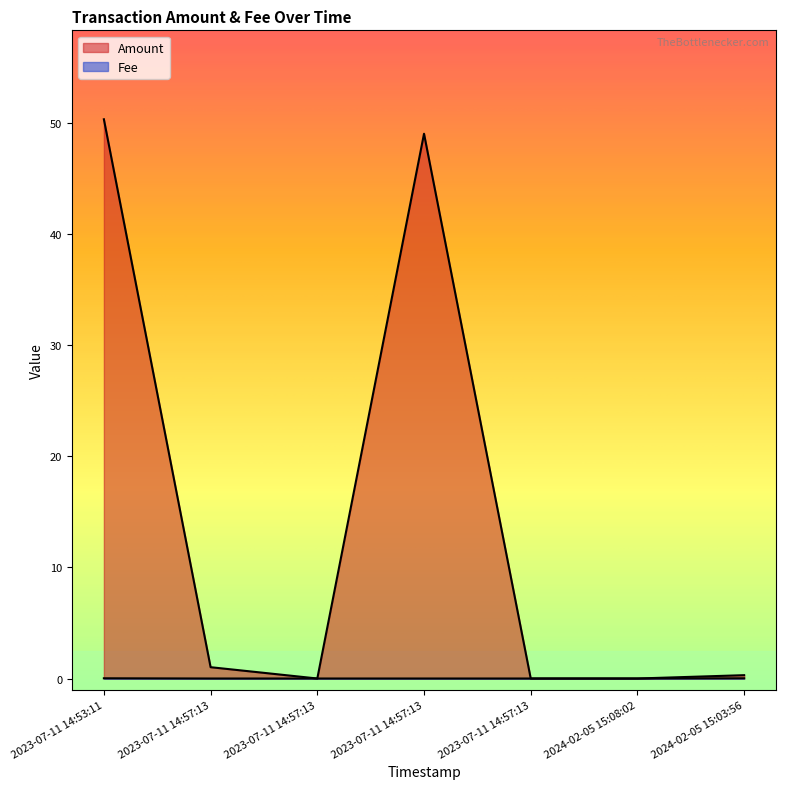

Which label corresponds to the smallest value in the chart?

2024-02-05 15:08:02